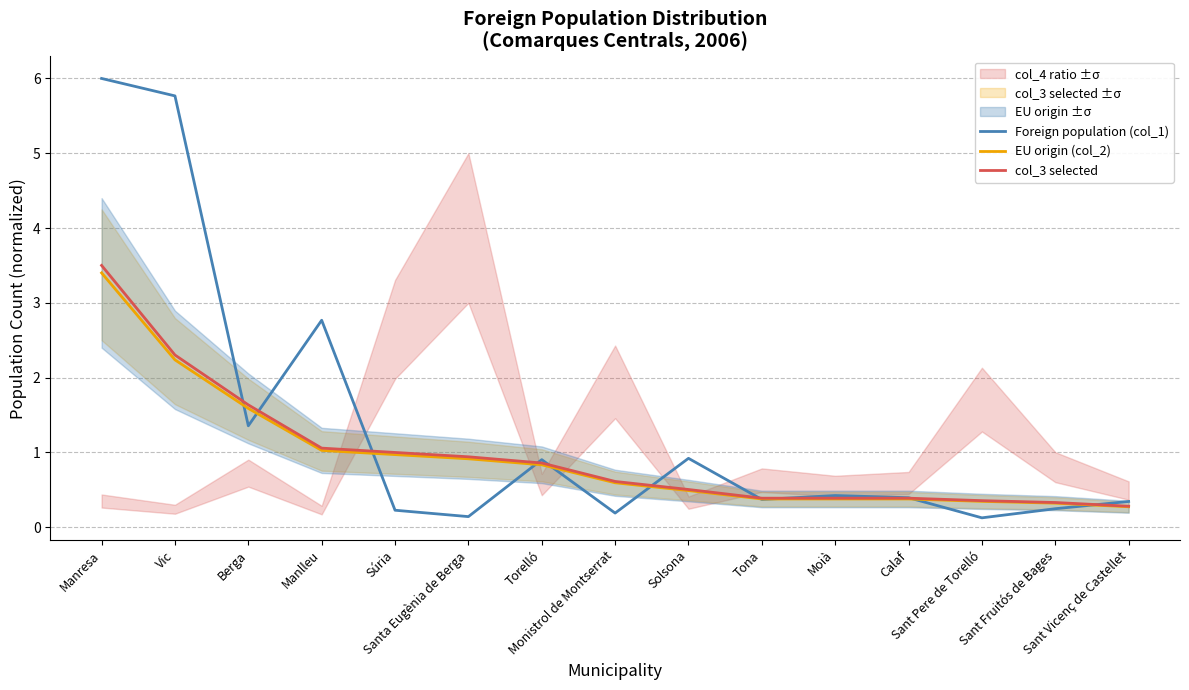

How many lines are shown in the chart?

3